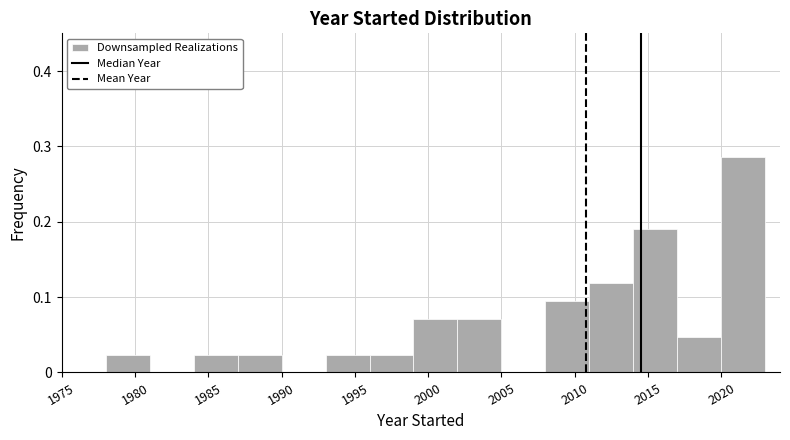

Reading left to right, transcribe this chart: for each bar, give the range it covers on the x-axis and its height. The values are not printed on the chart, so give them approximately, as read against the axis.

1975 to 1978: 0
1978 to 1981: 0.02
1981 to 1984: 0
1984 to 1987: 0.02
1987 to 1990: 0.02
1990 to 1993: 0
1993 to 1996: 0.02
1996 to 1999: 0.02
1999 to 2002: 0.07
2002 to 2005: 0.07
2005 to 2008: 0
2008 to 2011: 0.10
2011 to 2014: 0.12
2014 to 2017: 0.19
2017 to 2020: 0.05
2020 to 2023: 0.29